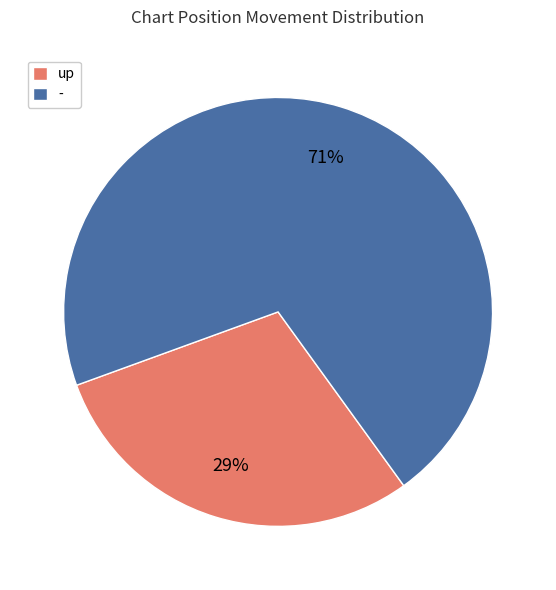

Which category has the biggest portion of the pie?

-